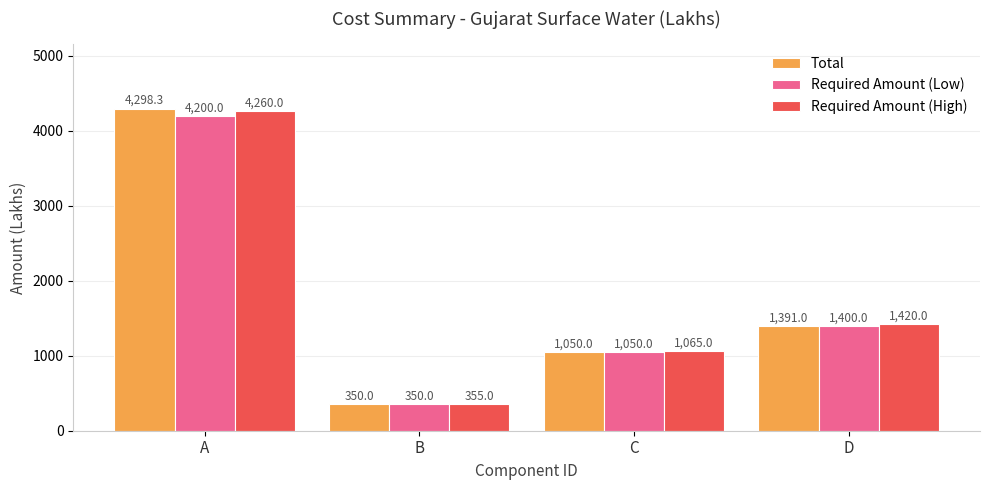

What is the difference between the highest and lowest values at A?

98.3